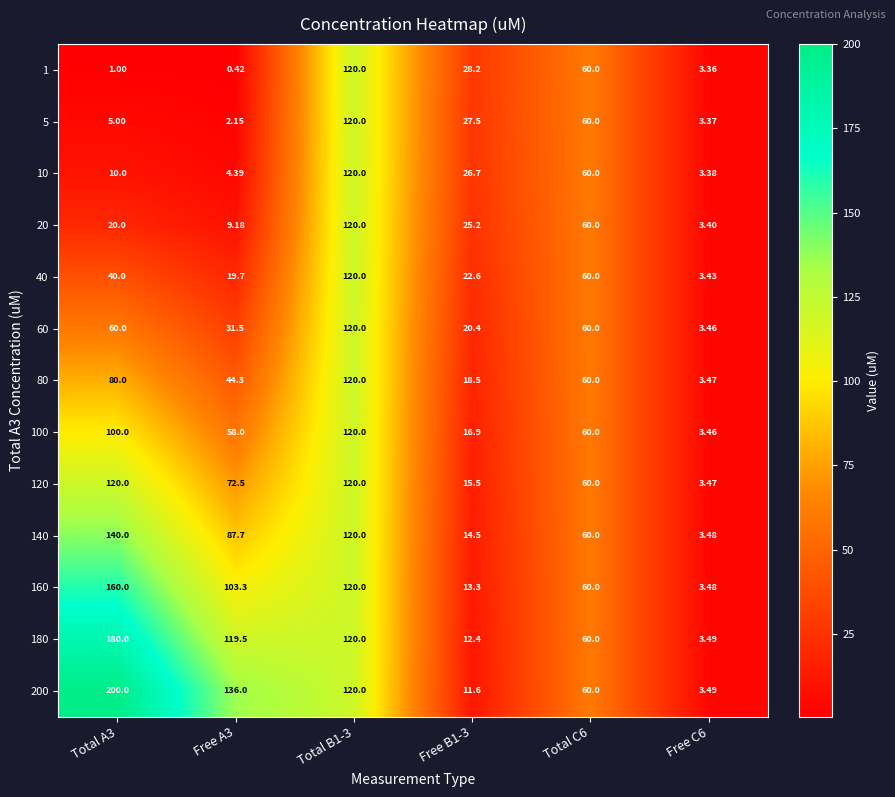

How many categories are shown in the chart?

6